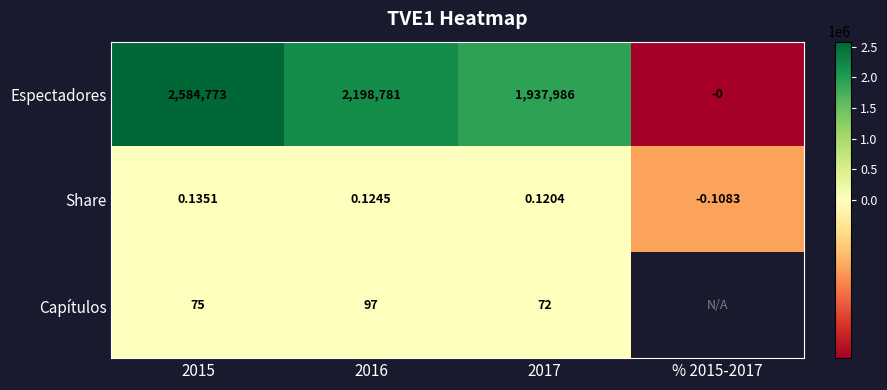

What value does the Capítulos series have at 2015?

75.0